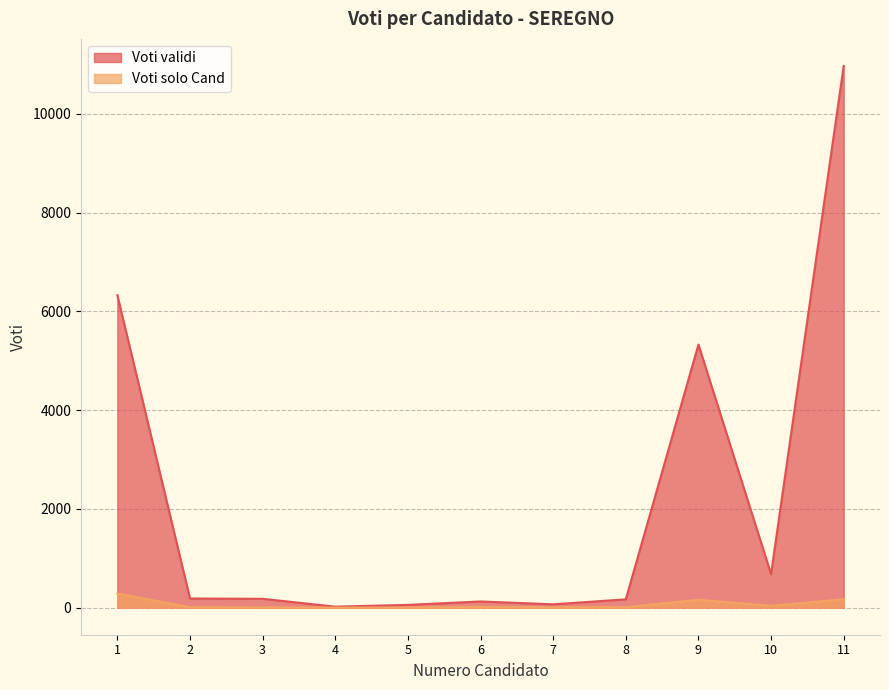

At which category does Voti solo Cand reach its first local peak?

6